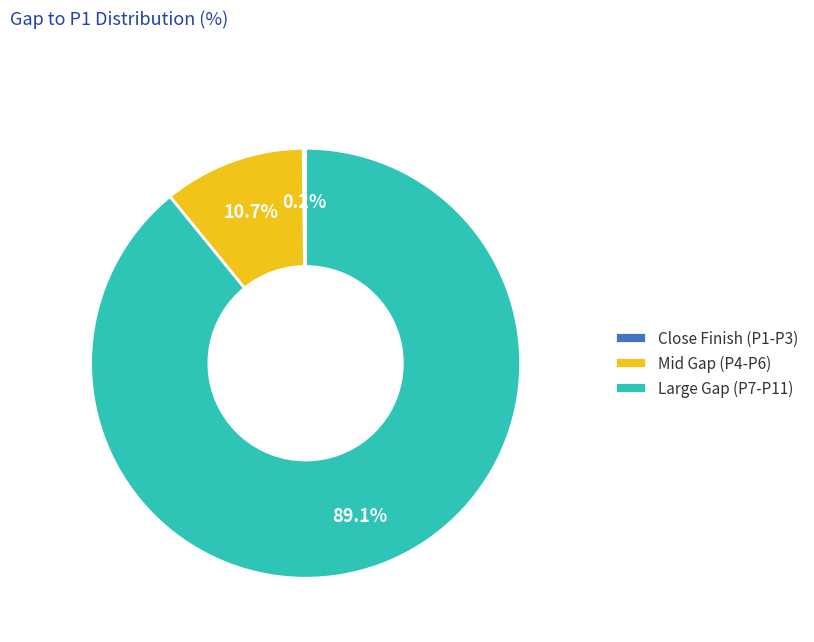

Is there a majority slice in this chart?

Yes